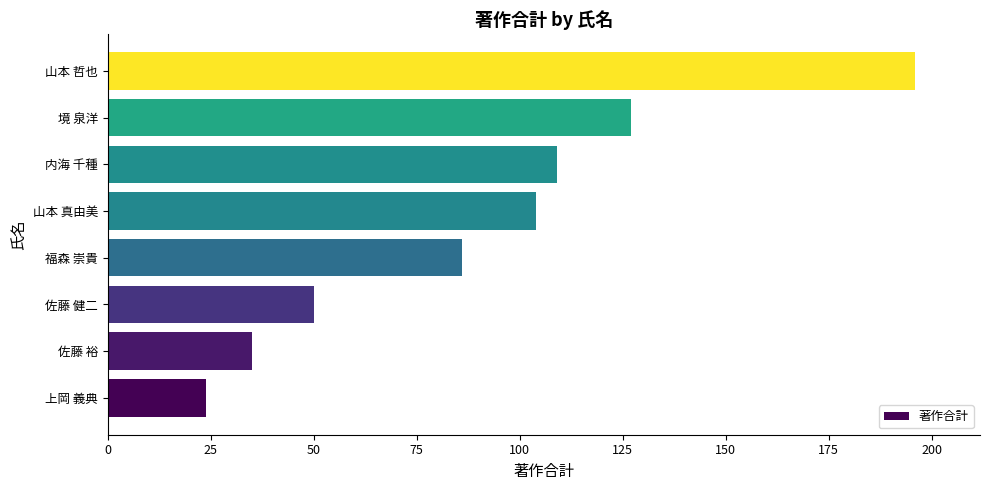

List the labels in order of value, smallest first.

上岡 義典, 佐藤 裕, 佐藤 健二, 福森 崇貴, 山本 真由美, 内海 千種, 境 泉洋, 山本 哲也